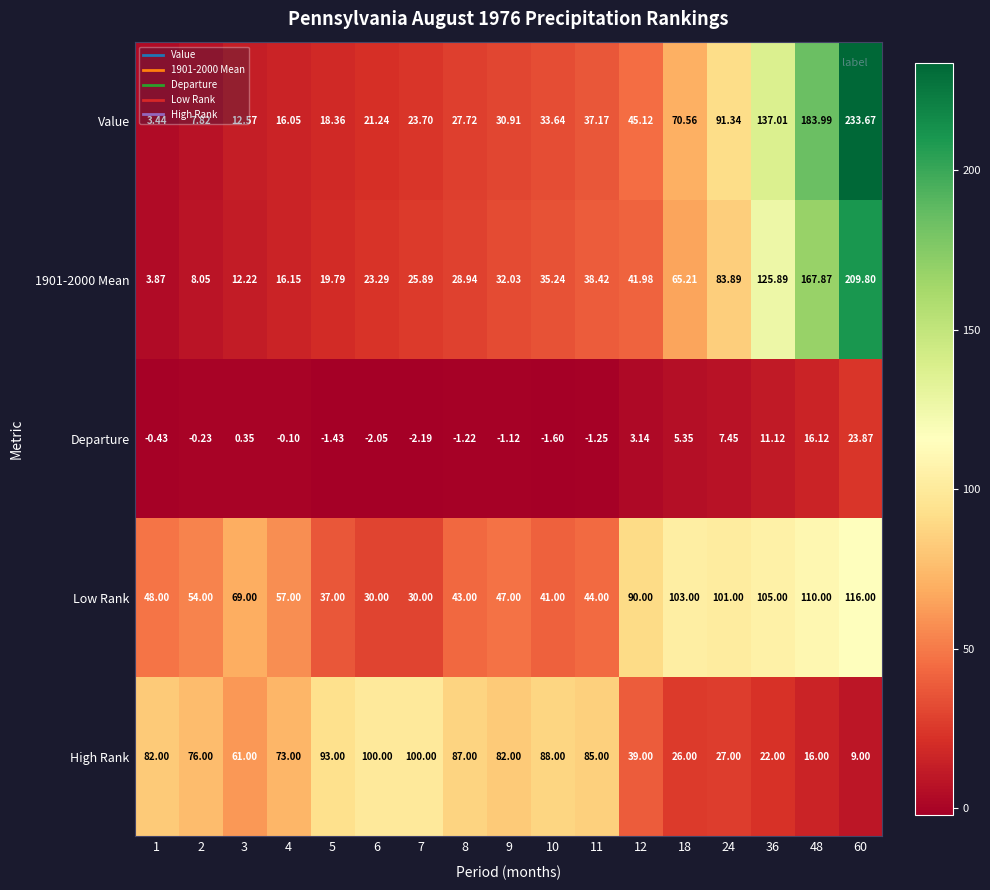

Between 8 and 9, which series saw the biggest shift?

High Rank